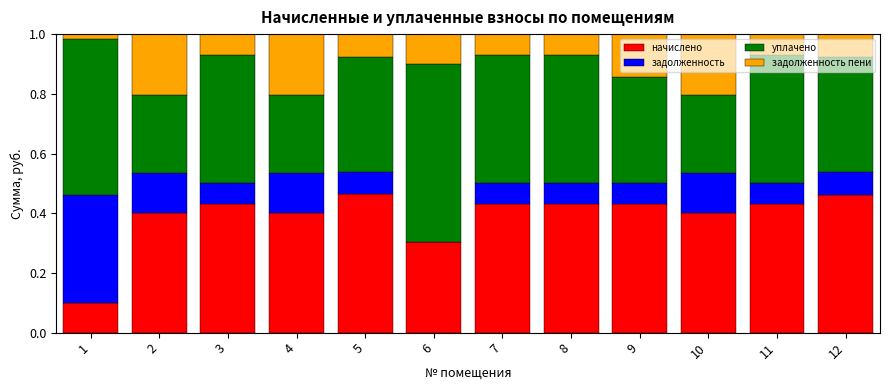

What is the total value across all series at 4?

1.0